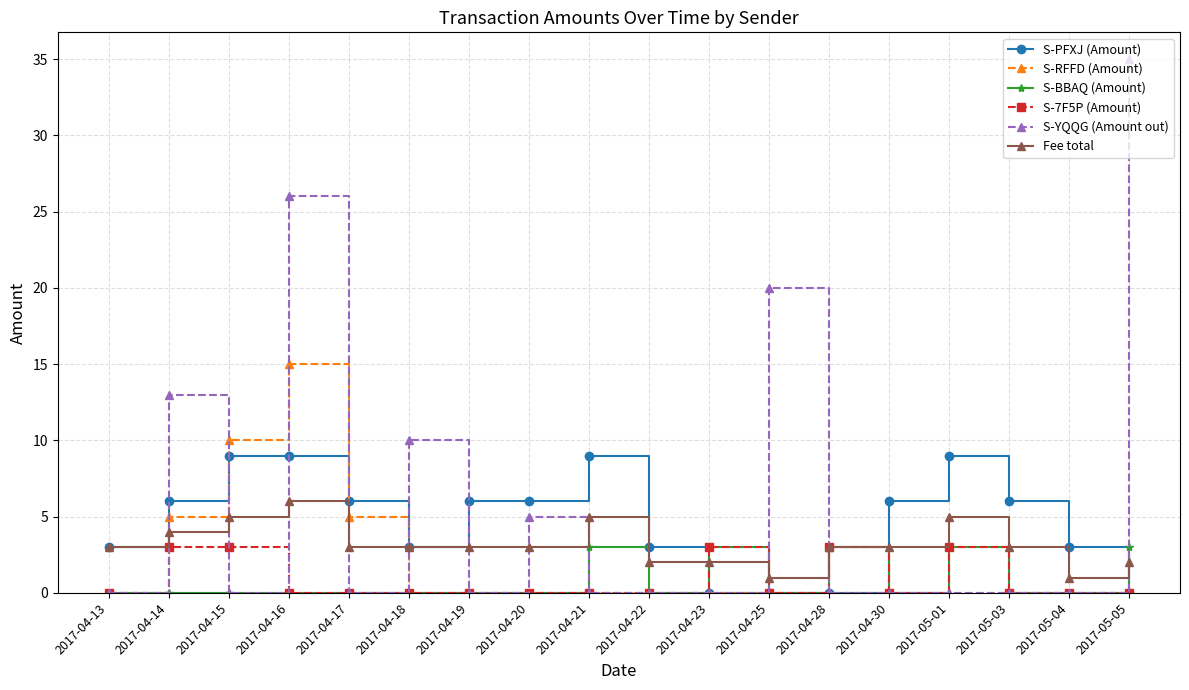

Is it true that S-7F5P (Amount) equals 5 at 2017-05-01?

False